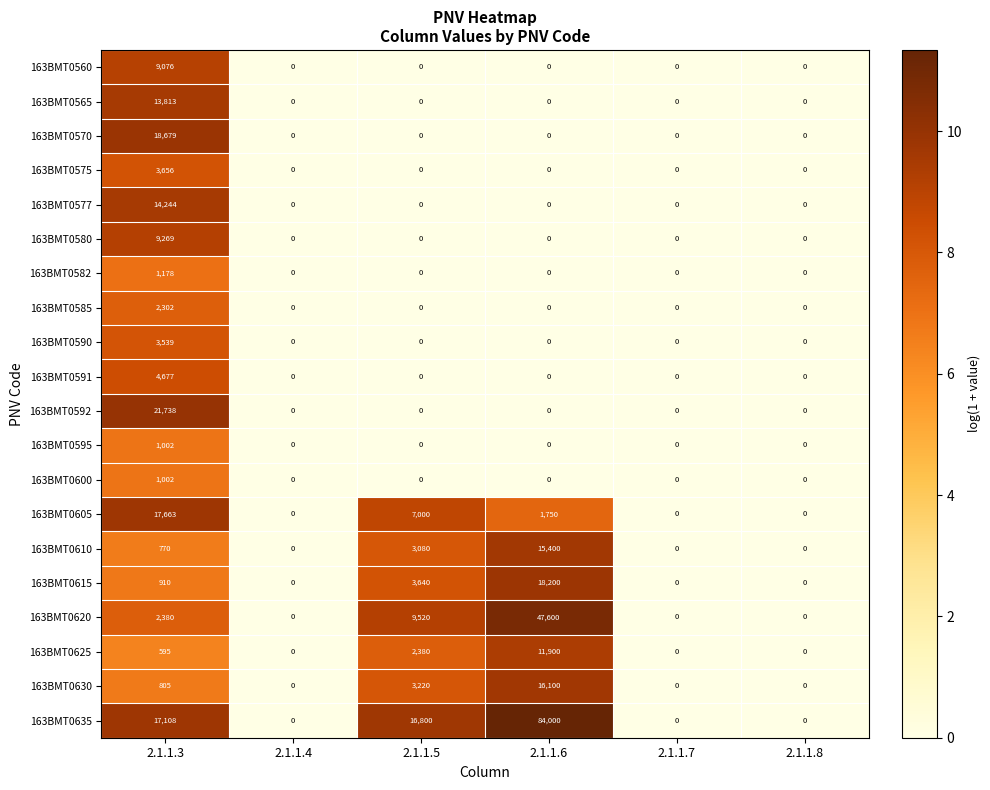

What is the spread (max minus min) of values at 2.1.1.3?

21143